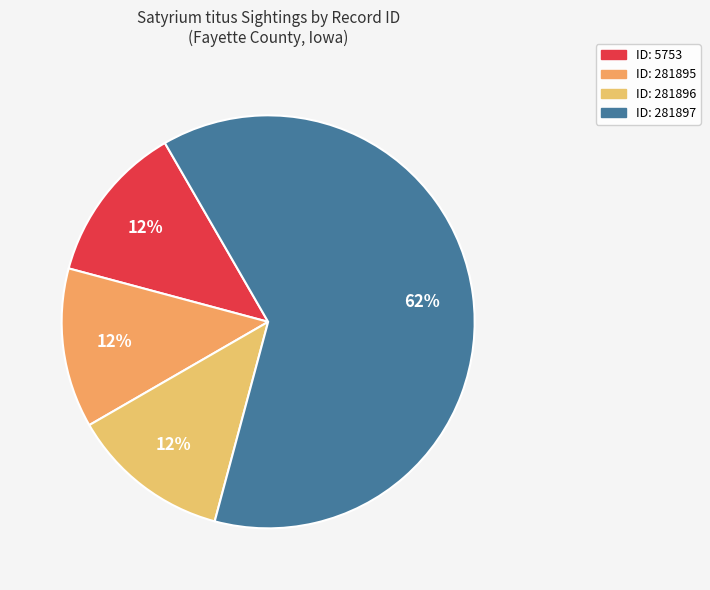

Rank the categories by value from highest to lowest.

281897, 5753, 281895, 281896